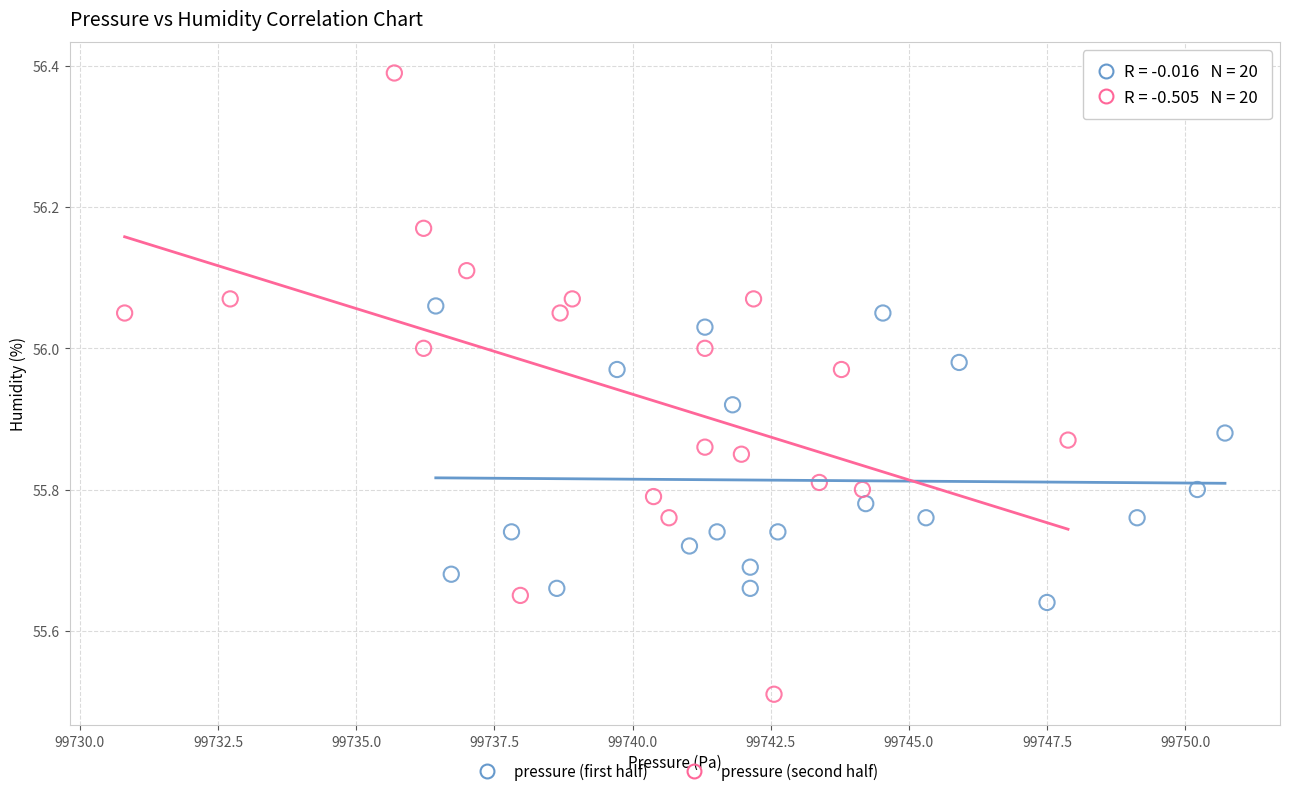

Which series has the widest spread of Y values?

pressure (second half)